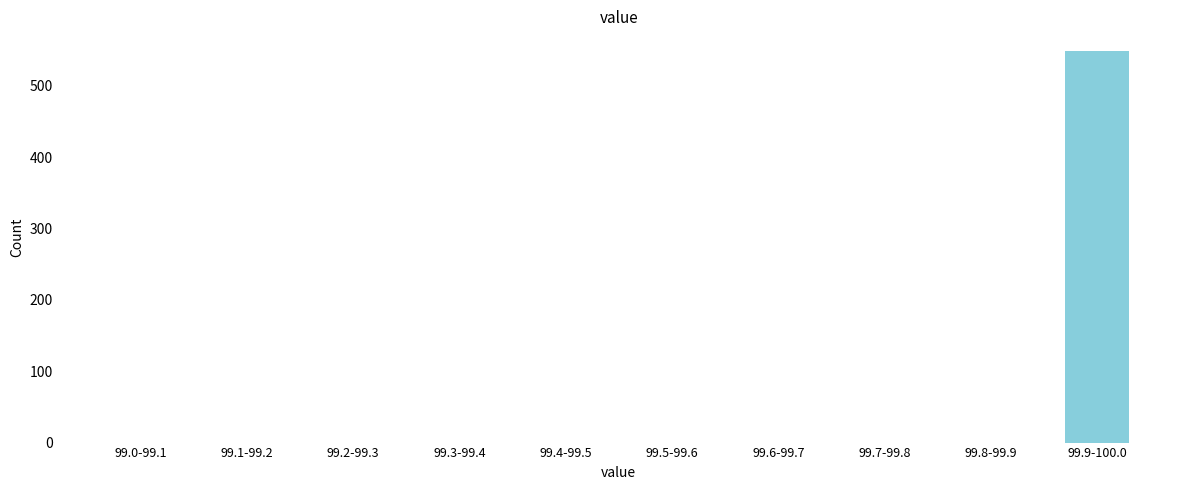

Reading left to right, list all the values displayed in this chart.

99.0-99.1=0	99.1-99.2=0	99.2-99.3=0	99.3-99.4=0	99.4-99.5=0	99.5-99.6=0	99.6-99.7=0	99.7-99.8=0	99.8-99.9=0	99.9-100.0=549